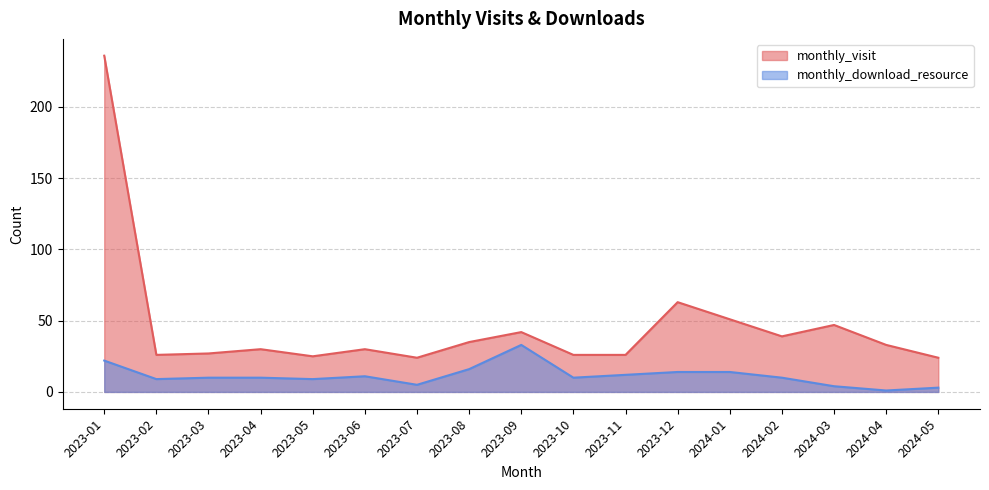

How many lines are shown in the chart?

2